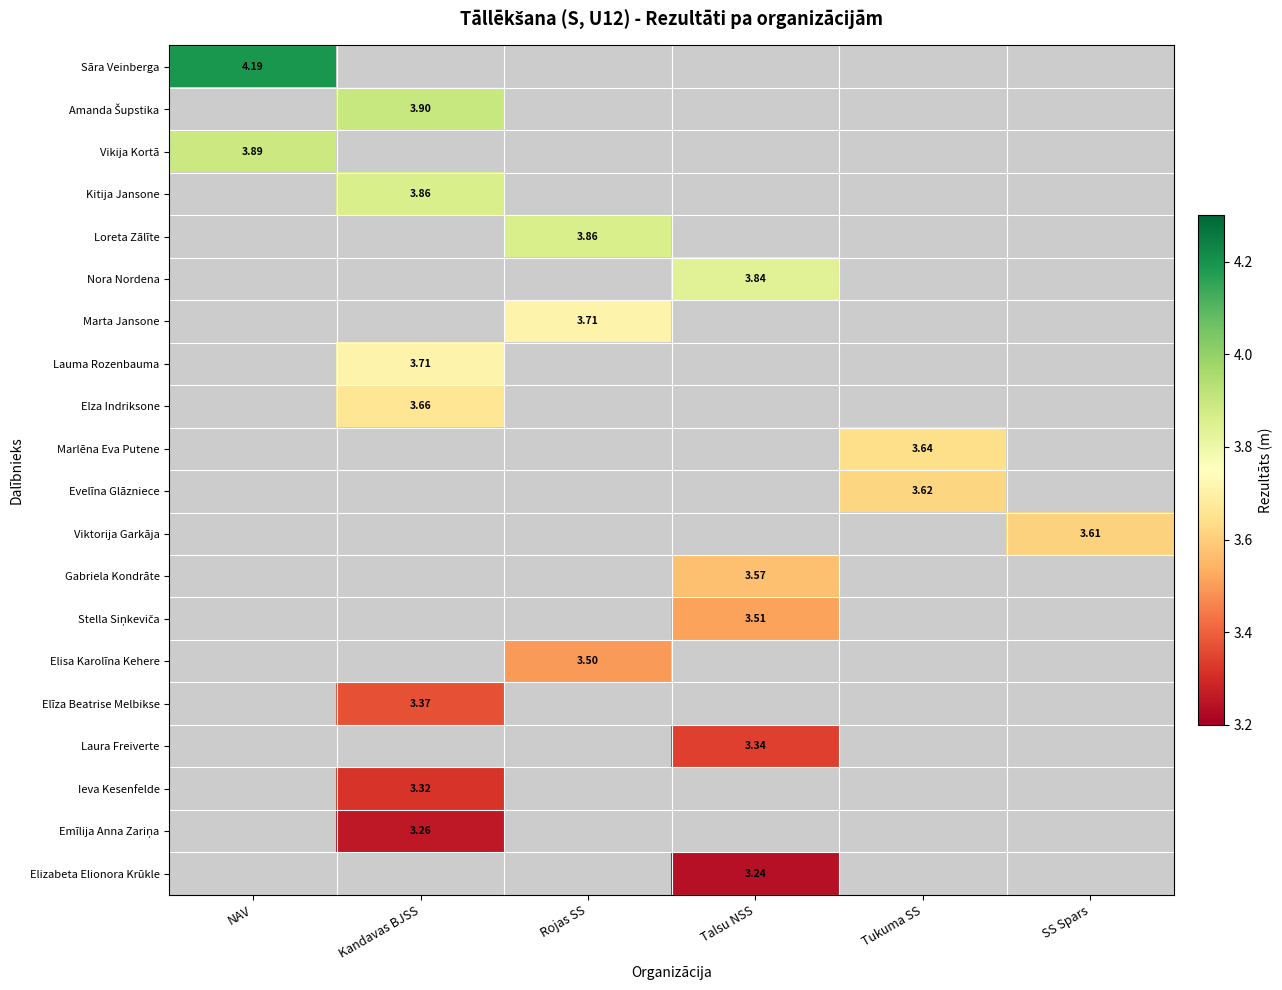

How many categories are shown in the chart?

6